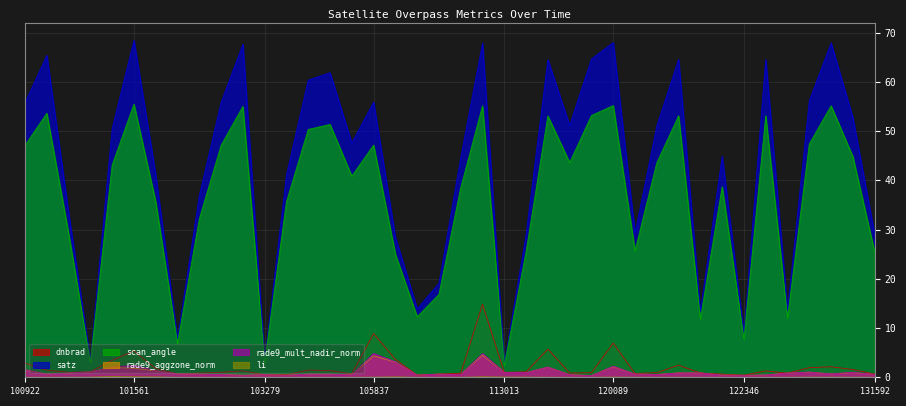

Reading left to right, what are all the values shown in this chart?

dnbrad: 2.9	1.4	1.0	1.1	3.4	5.3	1.8	0.7	0.8	1.0	1.3	0.5	0.5	1.5	1.4	0.7	8.9	3.7	0.4	0.7	0.8	14.8	1.0	1.1	5.7	0.9	0.9	6.9	0.8	0.9	2.5	0.9	0.6	0.4	1.3	0.8	2.0	2.1	1.6	0.7
satz: 55.8	65.4	33.4	3.5	50.5	68.4	41.1	7.8	36.9	55.8	67.7	3.5	41.1	60.3	61.9	47.6	55.9	28.5	13.9	19.1	44.6	67.9	2.7	29.0	64.5	51.1	64.7	68.0	29.3	51.1	64.6	13.4	44.9	8.8	64.6	13.6	56.2	67.9	52.7	29.0
scan_angle: 47.1	53.6	29.2	3.1	43.1	55.4	35.6	6.9	32.1	47.1	55.0	3.1	35.6	50.3	51.3	40.8	47.1	25.0	12.3	16.8	38.5	55.1	2.4	25.5	53.1	43.6	53.2	55.2	25.7	43.5	53.1	11.8	38.7	7.8	53.1	12.0	47.4	55.1	44.8	25.5
rade9_aggzone_norm: 1.5	0.7	0.9	1.1	2.0	1.8	1.3	0.7	0.6	0.6	0.4	0.5	0.4	0.7	0.6	0.5	4.4	3.1	0.4	0.6	0.6	4.5	1.0	0.9	2.0	0.5	0.3	2.1	0.7	0.6	0.9	0.9	0.5	0.4	0.5	0.8	1.0	0.7	0.9	0.6
rade9_mult_nadir_norm: 1.6	0.7	0.9	1.1	2.1	2.4	1.4	0.7	0.6	0.5	0.4	0.5	0.4	0.6	0.6	0.5	4.8	3.2	0.4	0.6	0.5	4.8	1.0	0.9	2.1	0.5	0.3	2.2	0.7	0.6	0.9	0.9	0.4	0.4	0.5	0.9	1.1	0.7	1.0	0.6
li: 0.0	0.0	0.0	0.0	0.1	0.1	0.1	0.0	0.0	0.0	0.0	0.0	0.0	0.0	0.0	0.0	0.0	0.1	0.0	0.0	0.0	0.1	0.0	0.0	0.0	0.0	0.0	0.0	0.0	0.0	0.0	0.0	0.0	0.0	0.0	0.0	0.0	0.0	0.0	0.0